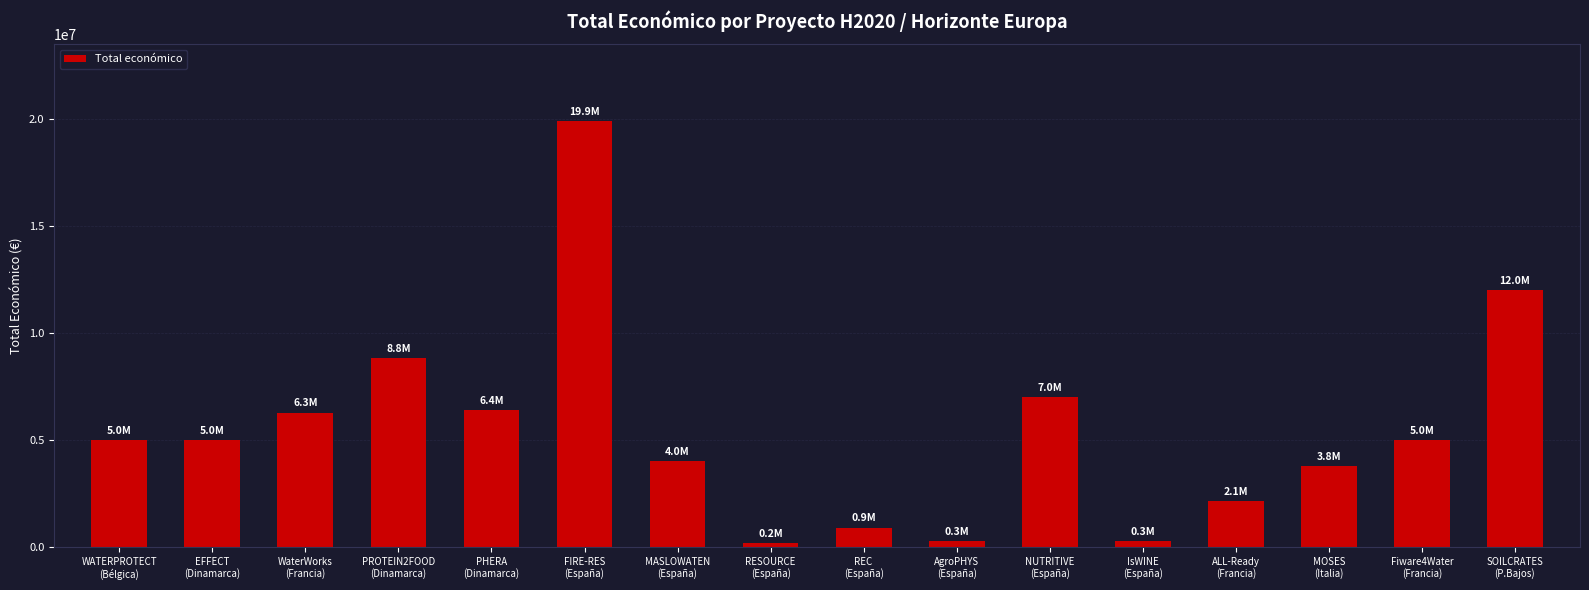

What is the greatest value displayed?

19896326